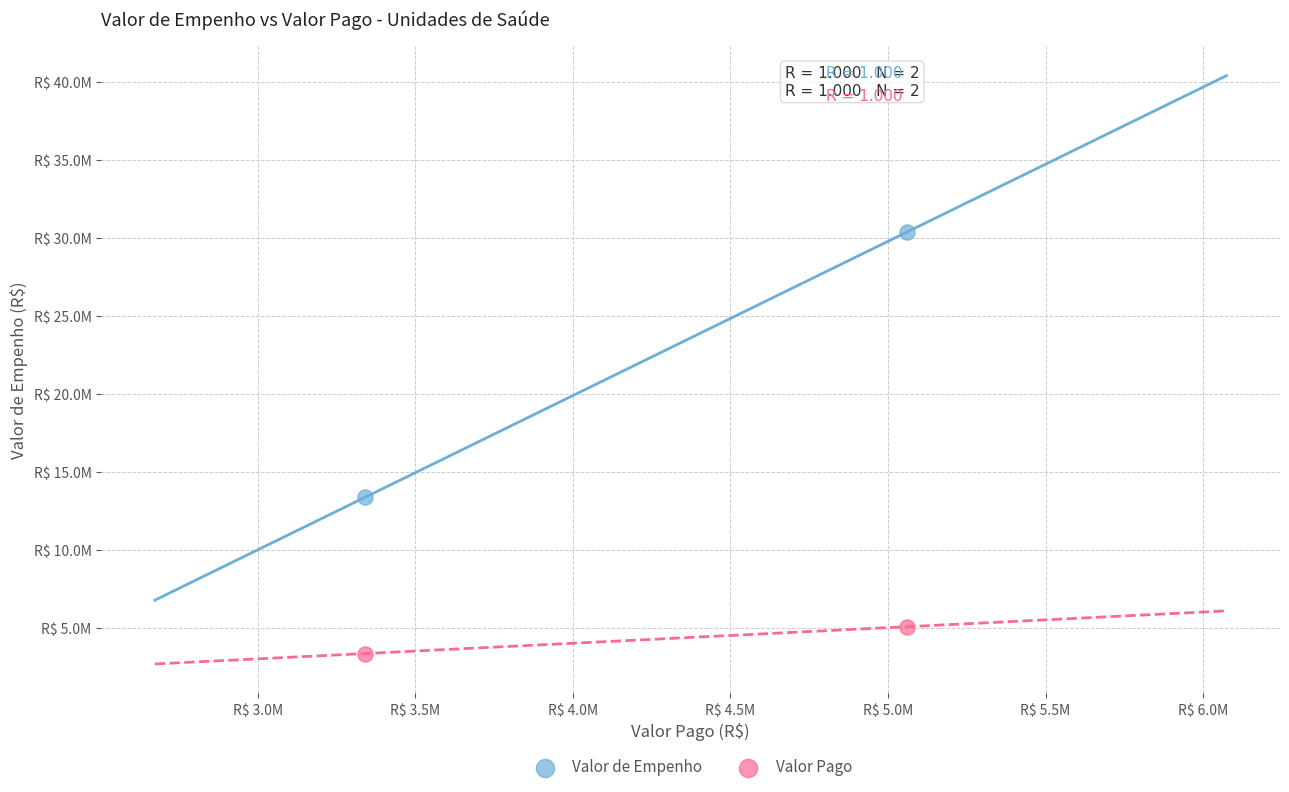

Which series contains the lowest Y value?

Valor Pago